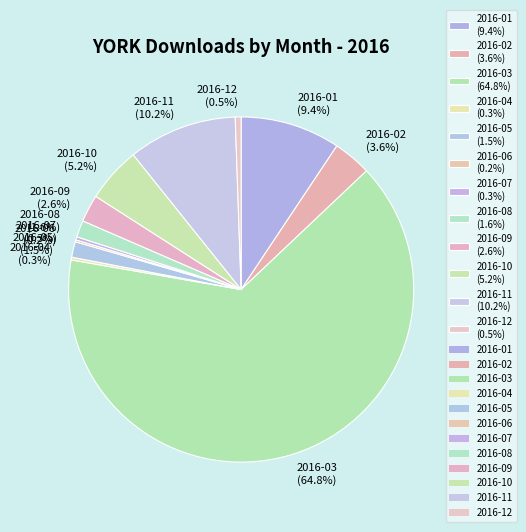

What is the total percentage of 2016-12 (0.5%) and 2016-08 (1.6%)?

2.1%